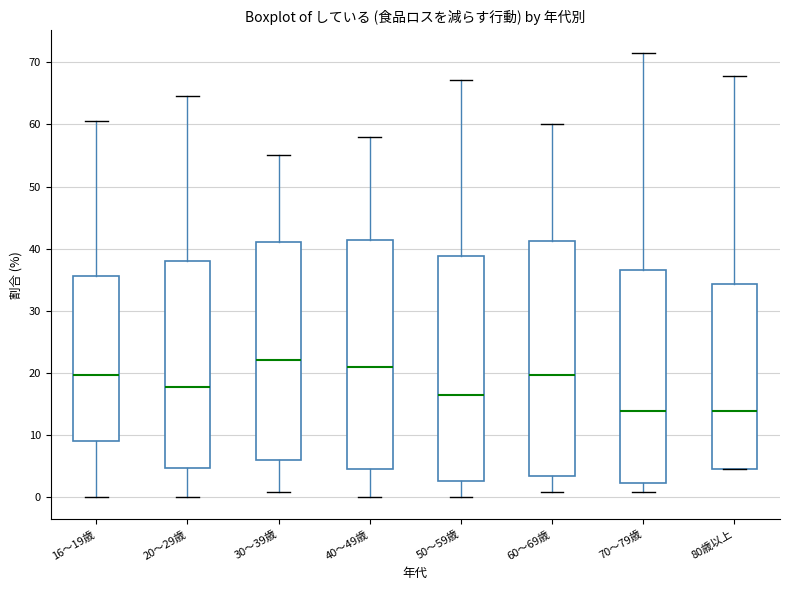

Reading left to right, transcribe this box plot: for each box, give where its median line is, the range the box spans, and where its two whiskers end, as read against the y-axis. The values are not printed on the chart, so give them approximately, as read against the axis.

16～19歳: median 20, box 9 to 36, whiskers 0 to 61
20～29歳: median 18, box 5 to 38, whiskers 0 to 65
30～39歳: median 22, box 6 to 41, whiskers 1 to 55
40～49歳: median 21, box 5 to 41, whiskers 0 to 58
50～59歳: median 16, box 3 to 39, whiskers 0 to 67
60～69歳: median 20, box 3 to 41, whiskers 1 to 60
70～79歳: median 14, box 2 to 37, whiskers 1 to 72
80歳以上: median 14, box 5 to 34, whiskers 5 to 68